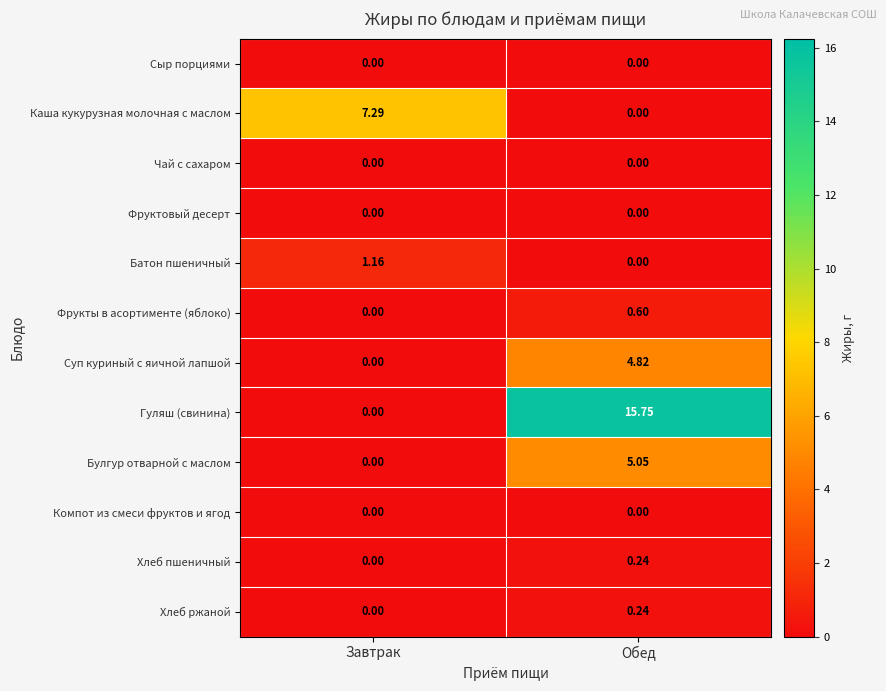

Which series has the largest range (max minus min)?

Гуляш (свинина)